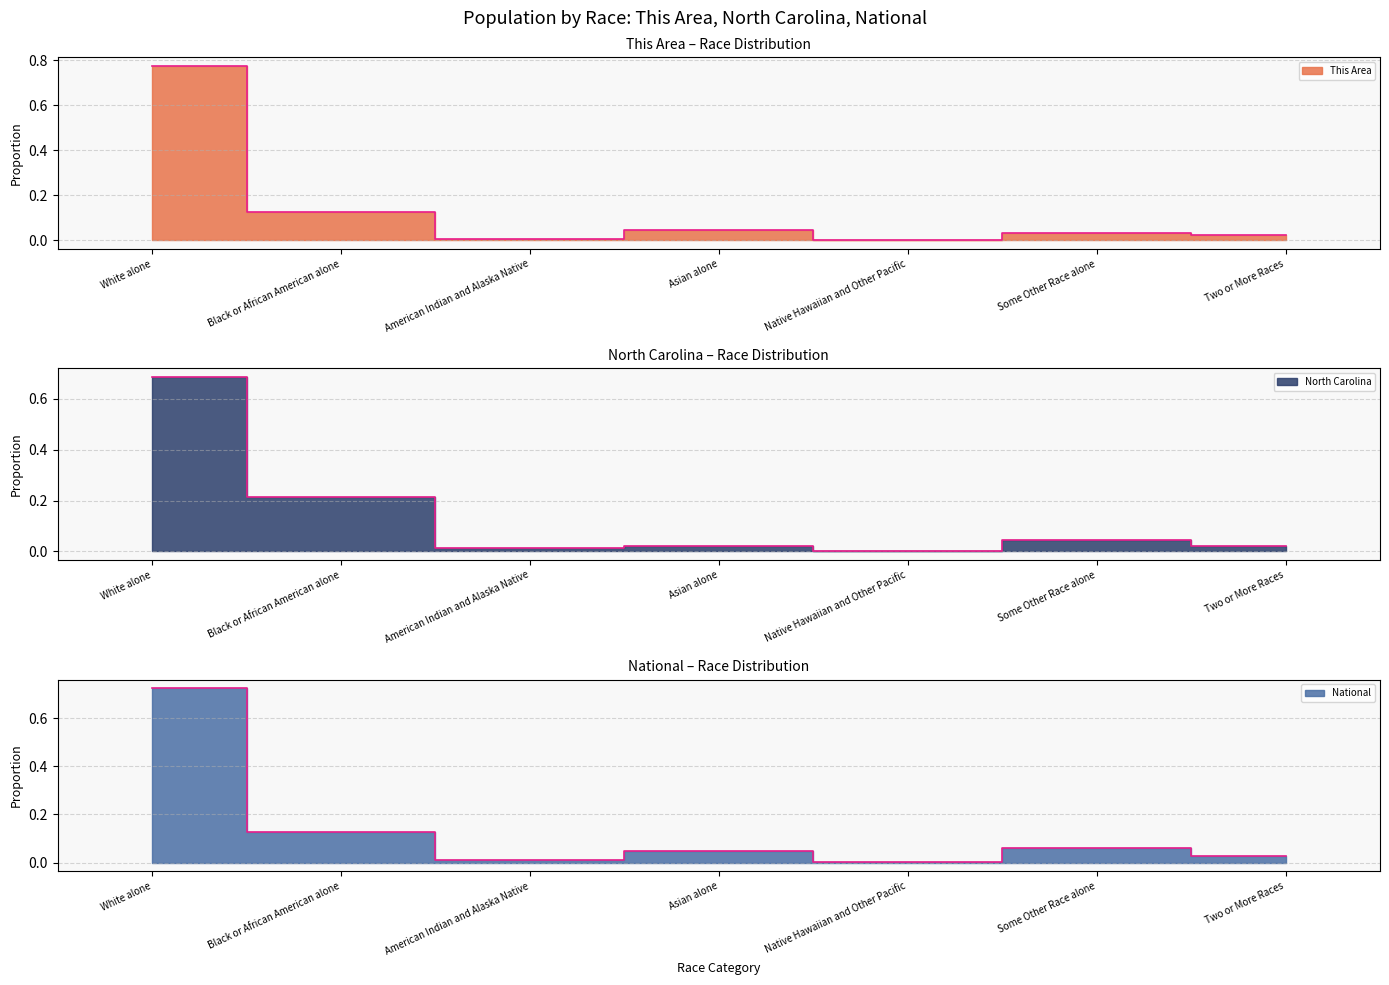

What is the sum of the National values at Black or African American alone and Native Hawaiian and Other Pacific?

0.1